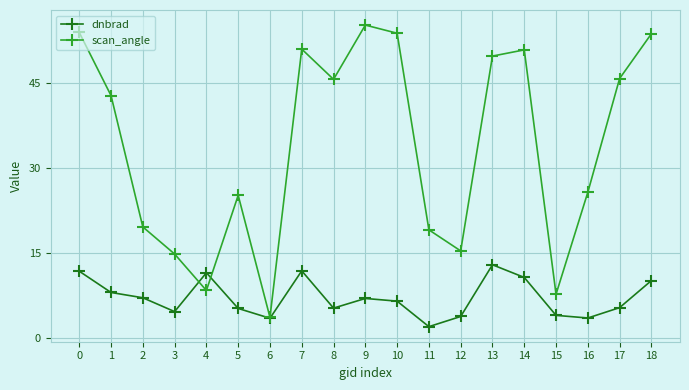

Is it true that dnbrad equals 7.2 at 8?

False